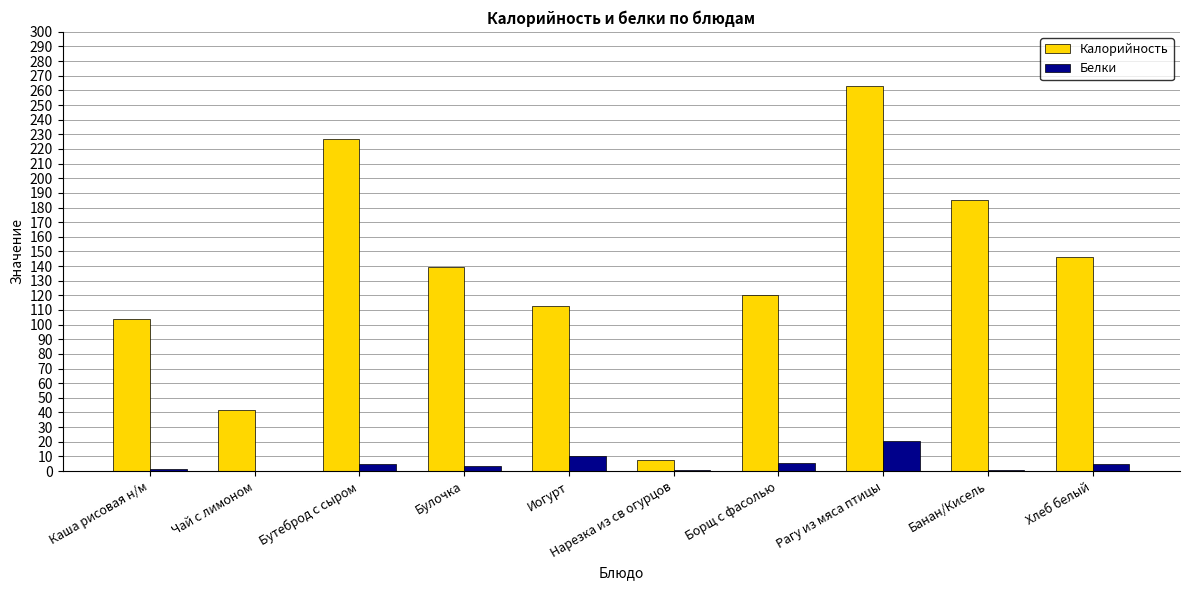

What is the sum of all Калорийность values?

1346.4